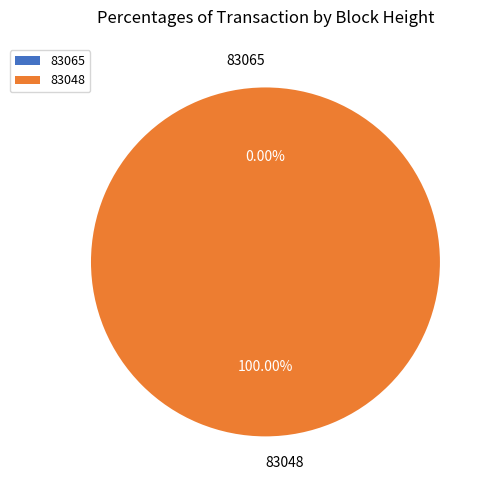

To the nearest percent, what is the difference between the 83065 and 83048 slice percentages?

100%